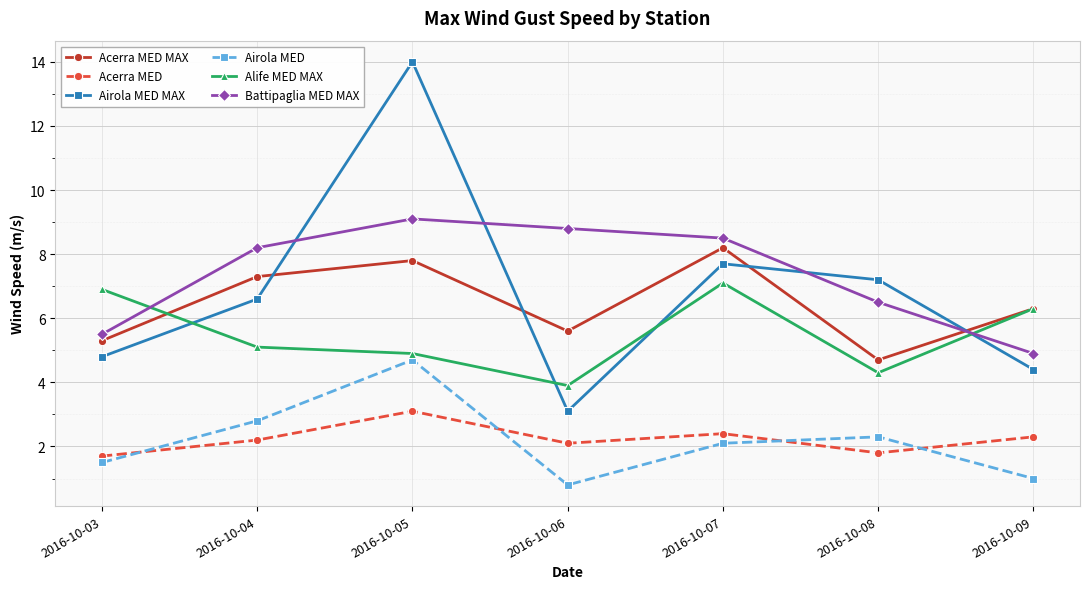

Where is the first local minimum for Airola MED?

2016-10-06